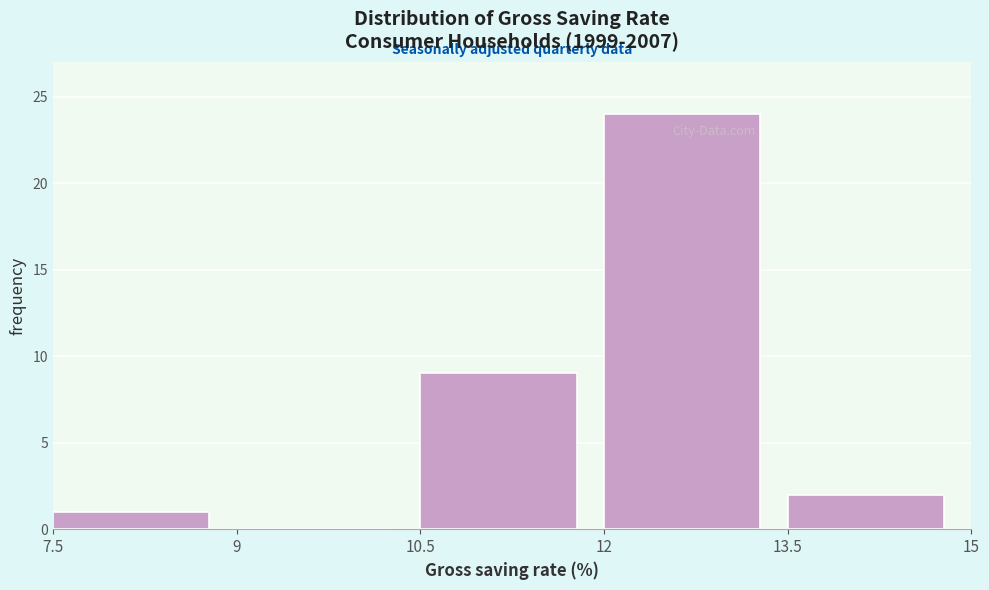

Which range on the x-axis has the tallest bar?

12 to 13.5